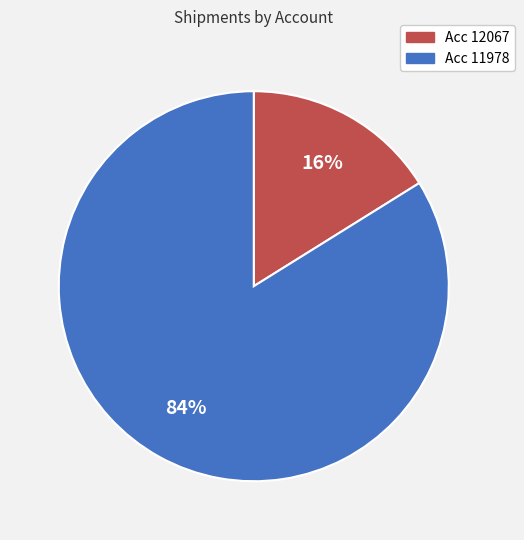

How many segments does this pie chart have?

2